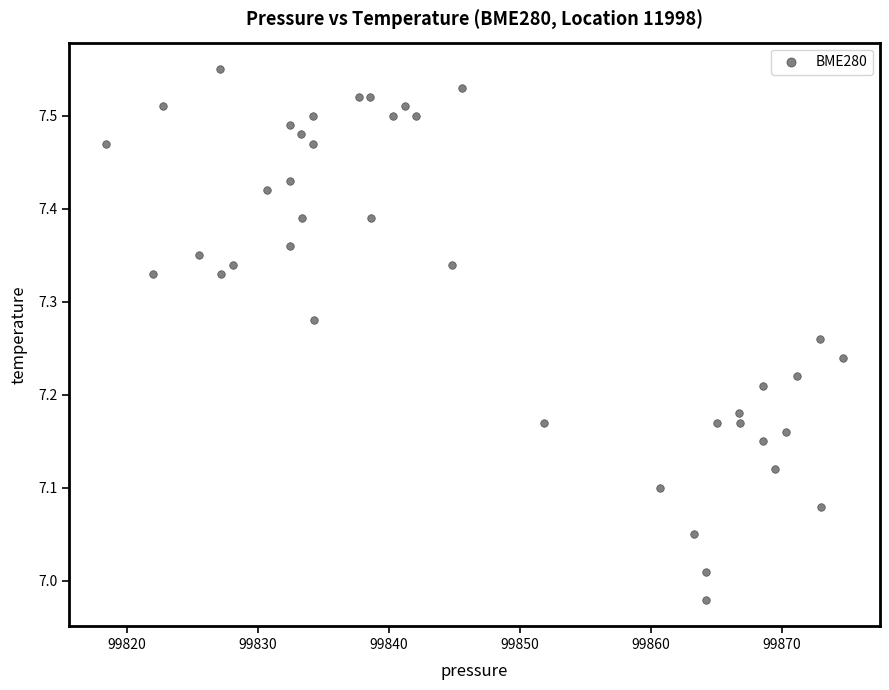

What is the range of Y values (max minus min)?

0.6